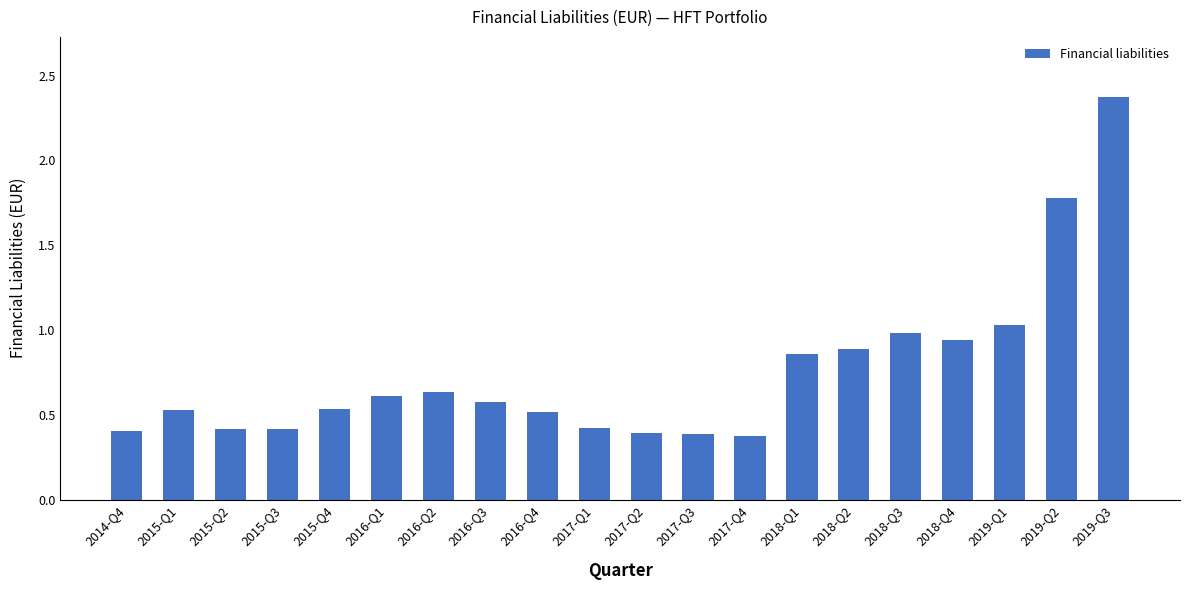

What is the change in value from 2015-Q1 to 2016-Q2?

+0.1